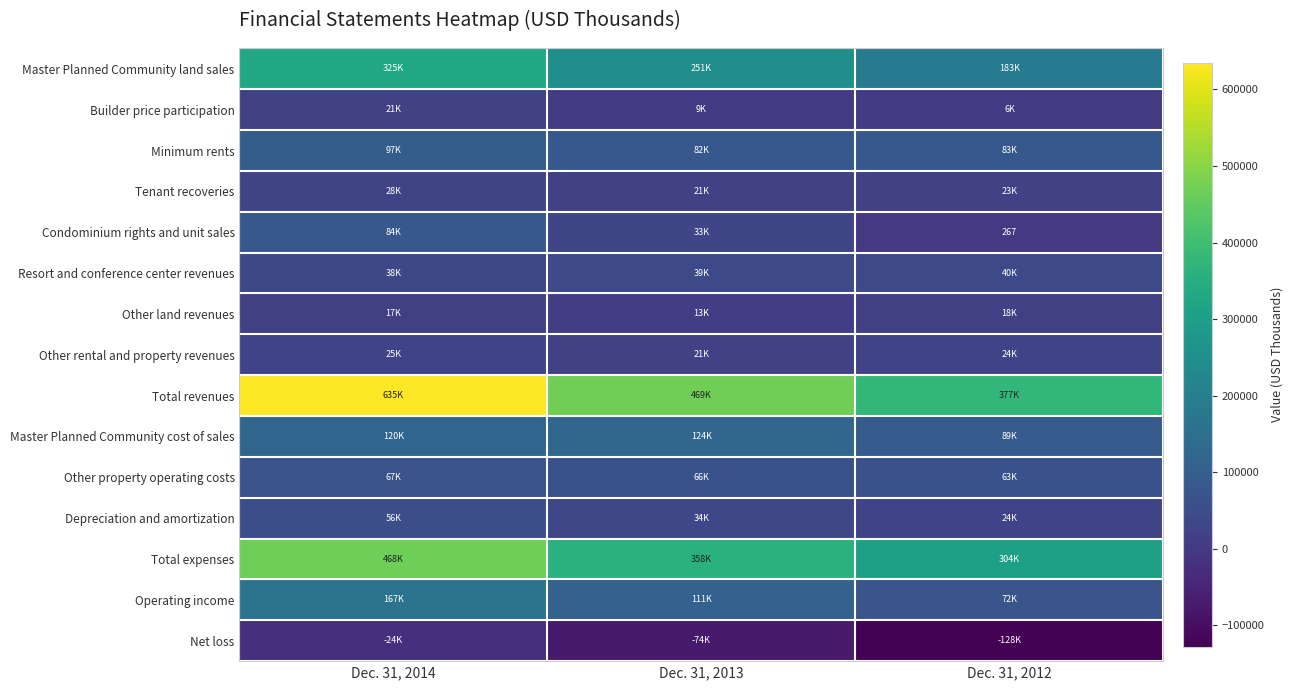

What is the smallest value displayed?

-127543